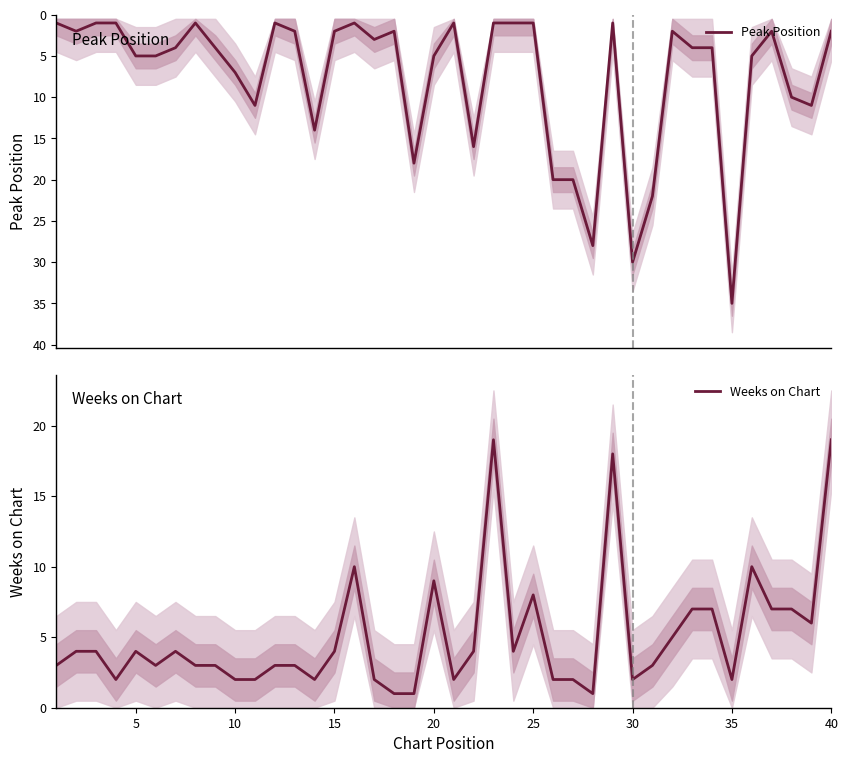

True or false: Weeks on Chart has a value of 16 at 15.

False